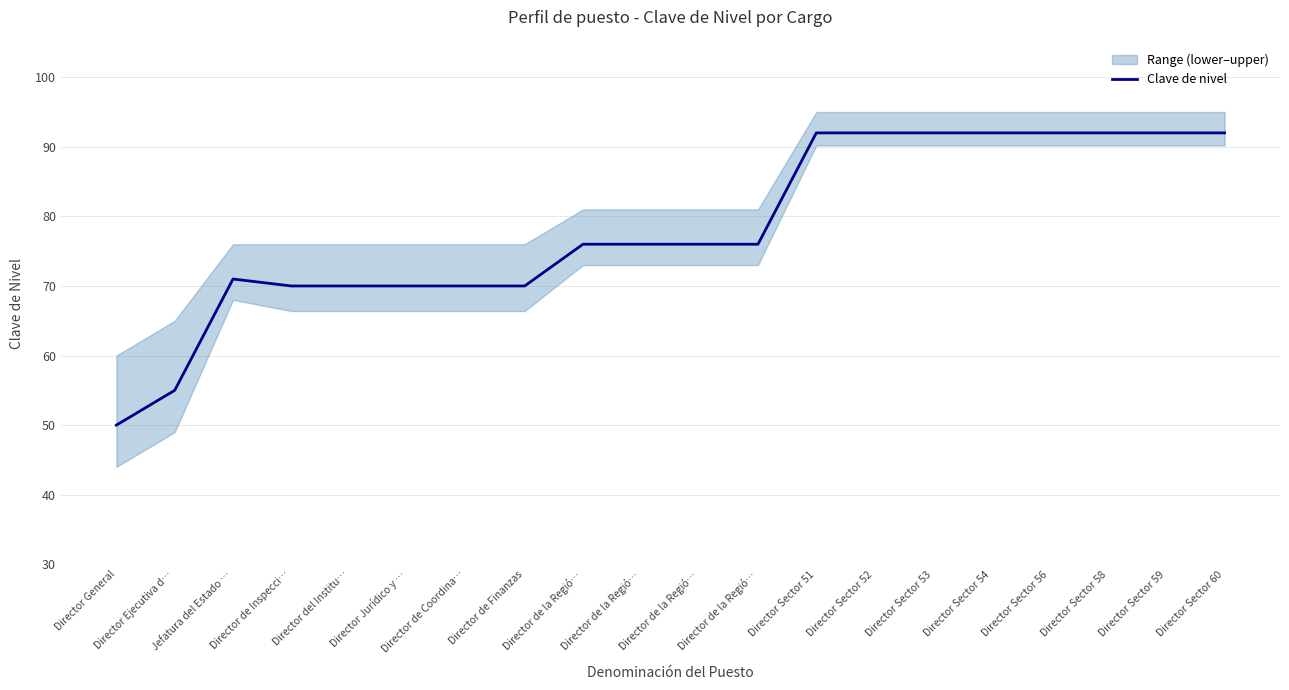

What is the label of the 3rd point from the left?

Jefatura del Estado …